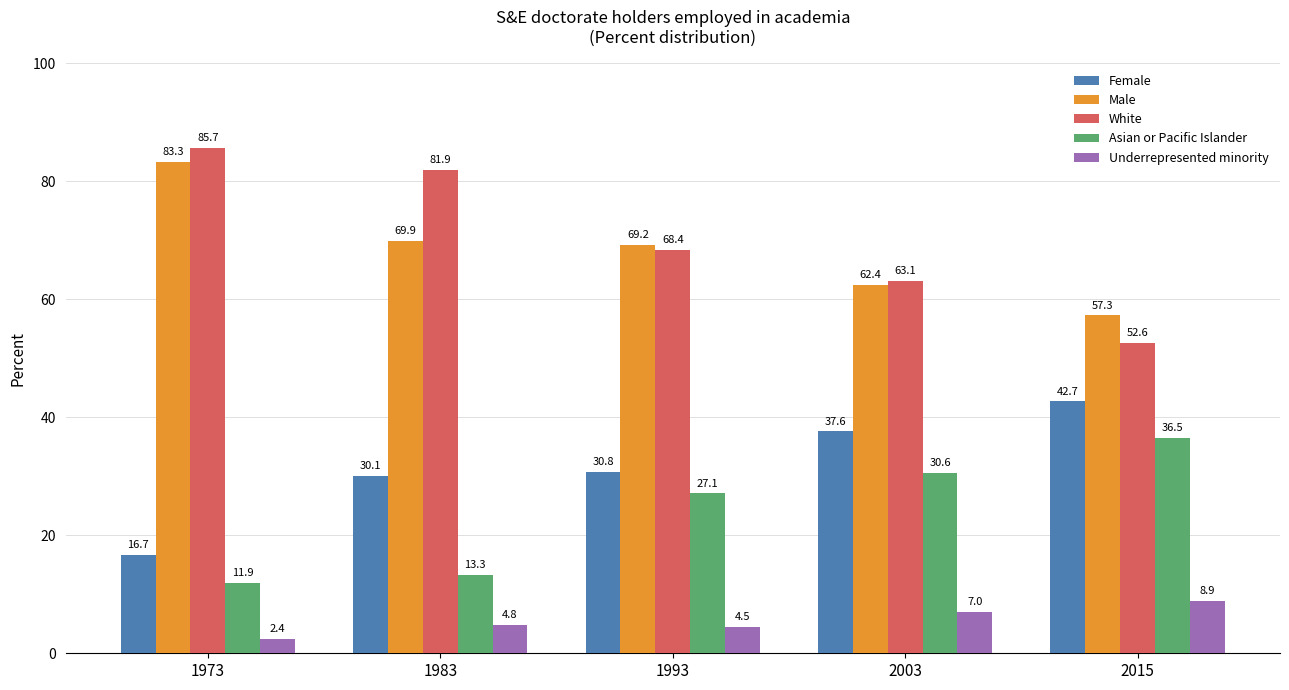

How many bars are there in each group?

5